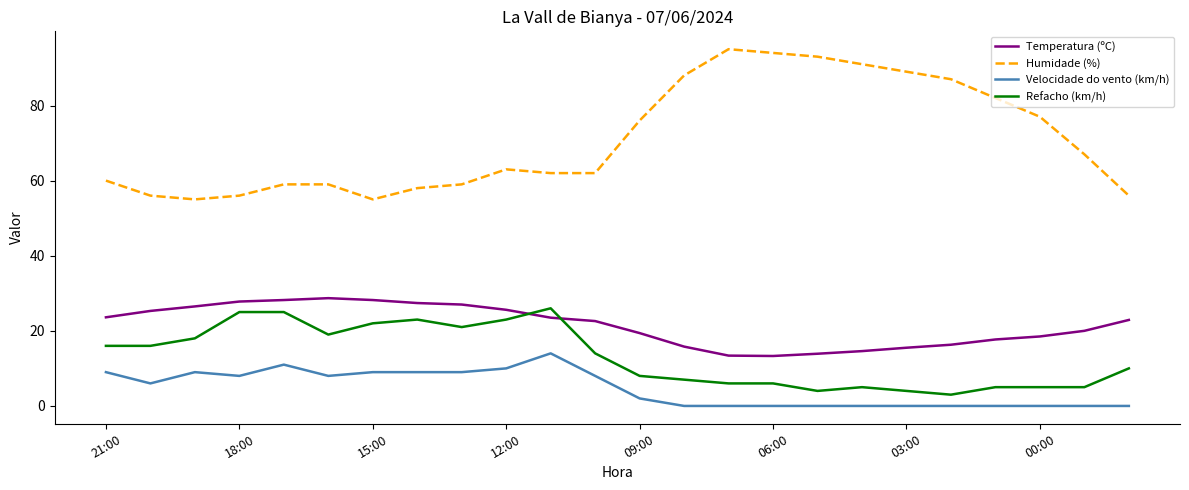

True or false: Refacho (km/h) and Humidade (%) intersect in this chart.

False